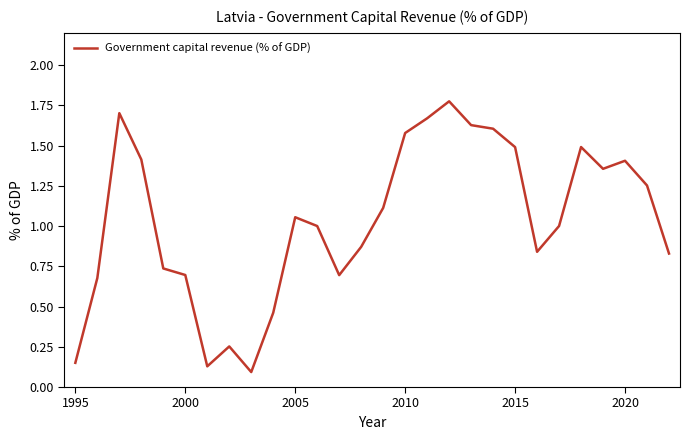

How many lines are shown in the chart?

1